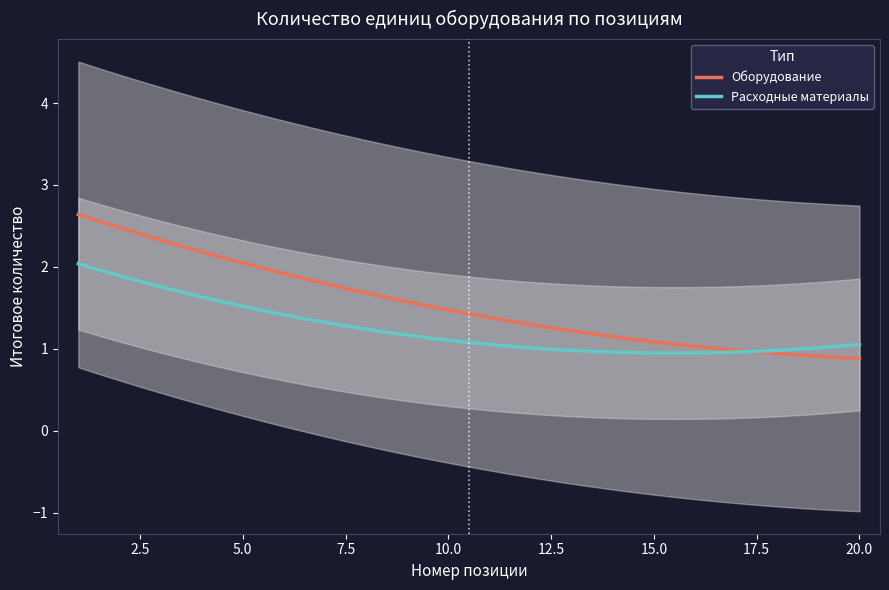

Which series has the largest total across all categories?

Оборудование